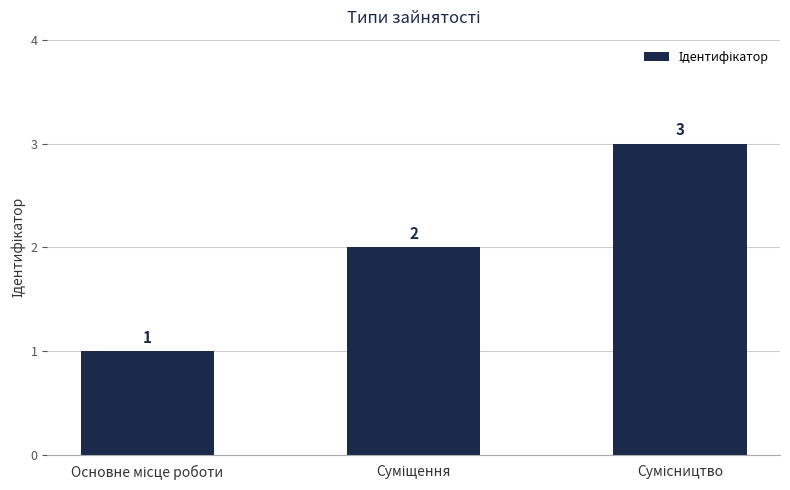

What is the sum of all values?

6